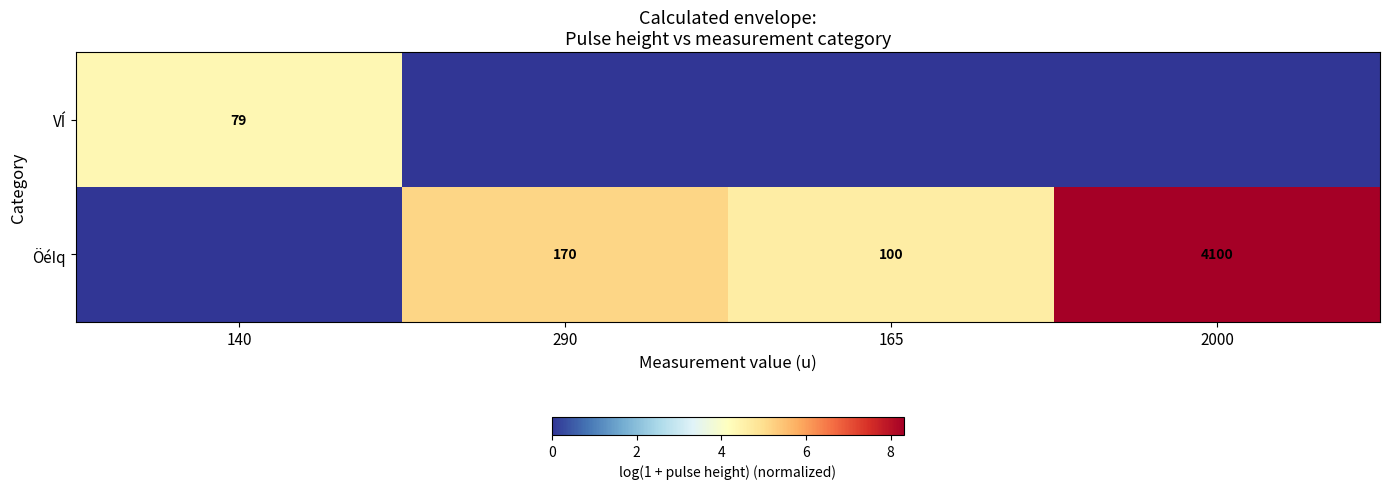

At how many categories does at least one series exceed 0?

4